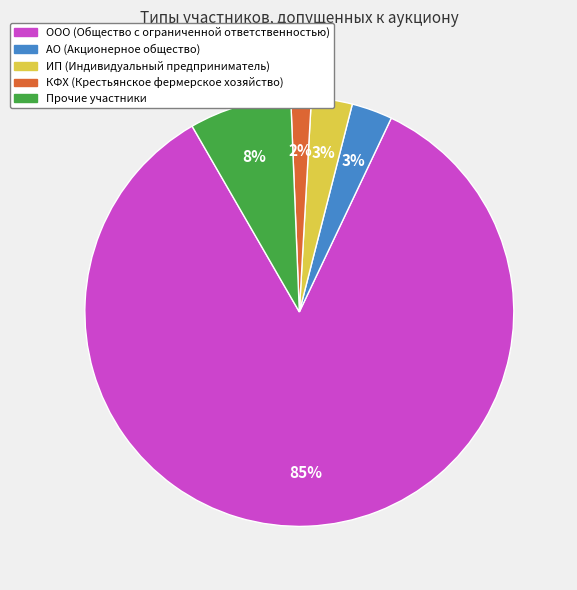

To the nearest percent, what is the average slice percentage?

20%